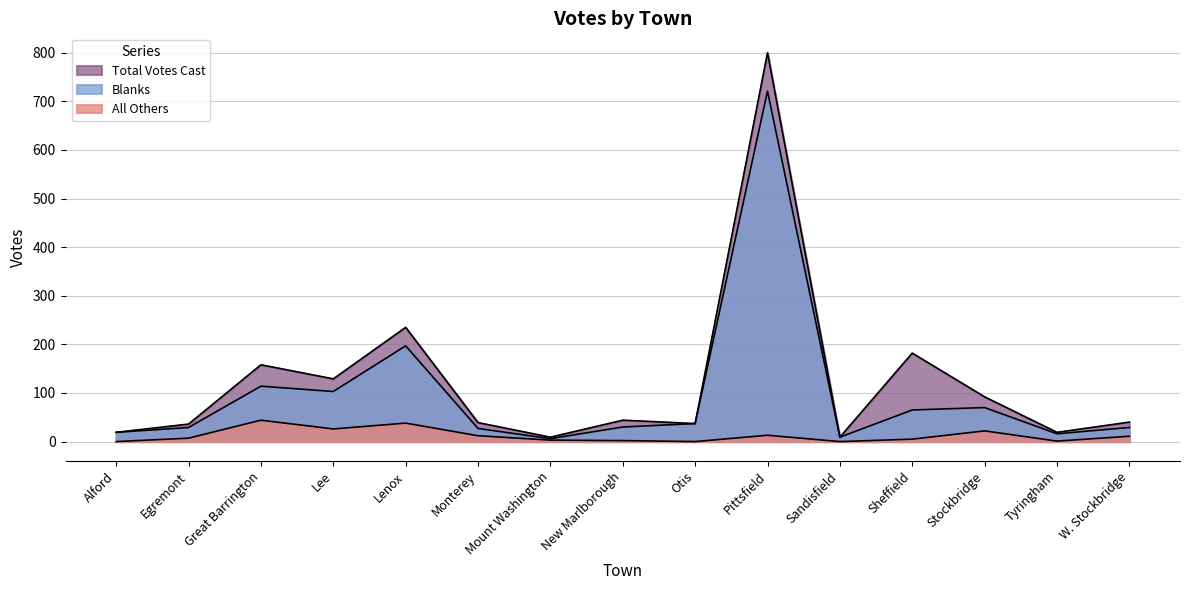

What position from the left is W. Stockbridge?

15